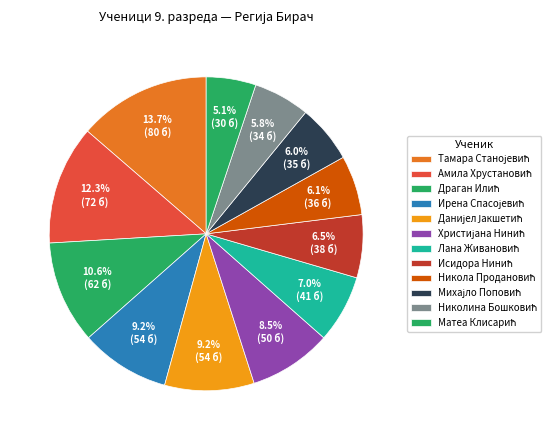

Which category has the biggest portion of the pie?

Тамара Станојевић